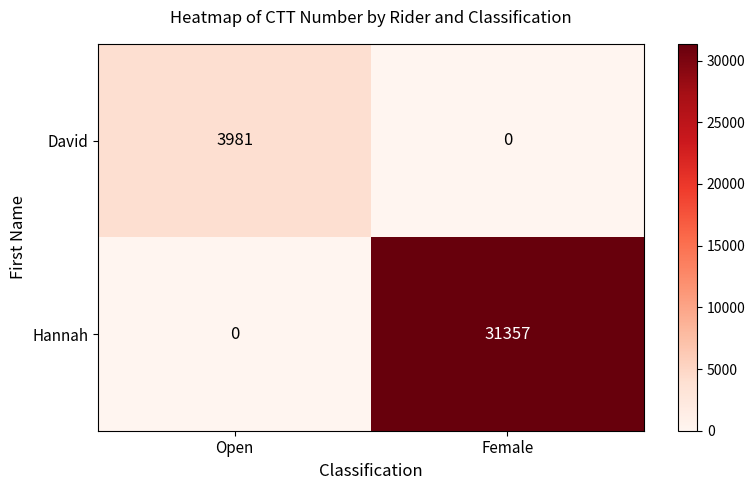

List the series in order of their peak value, lowest first.

David, Hannah